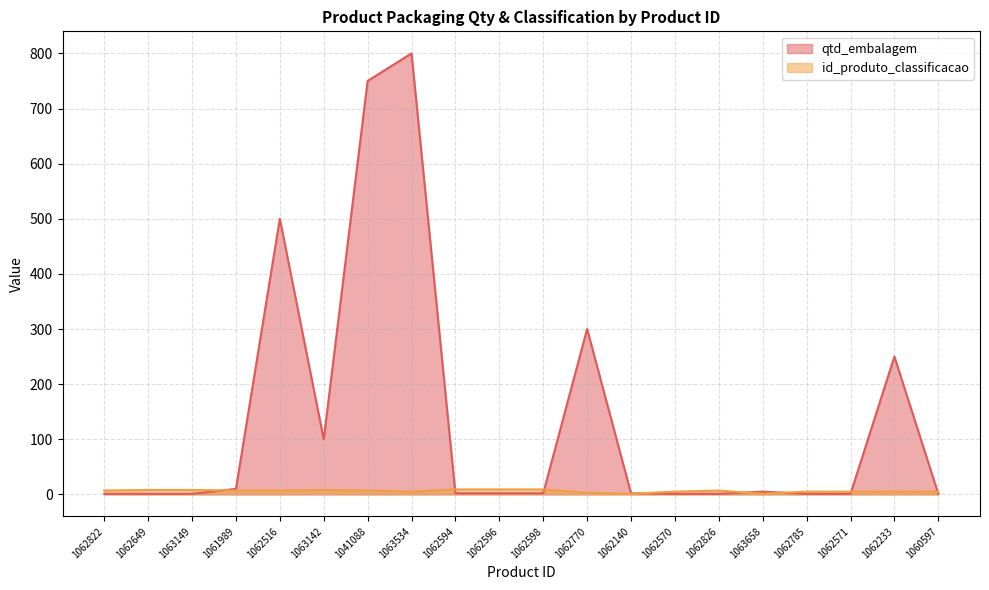

Read the qtd_embalagem value at 1062826.

1